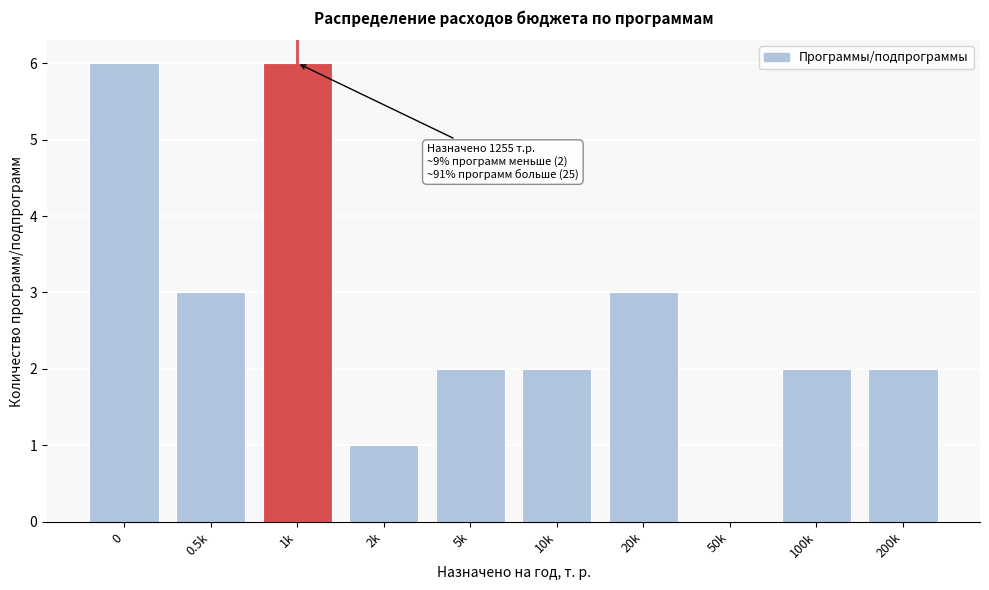

Reading left to right, extract all data points from this chart.

0=6	0.5k=3	1k=6	2k=1	5k=2	10k=2	20k=3	50k=0	100k=2	200k=2